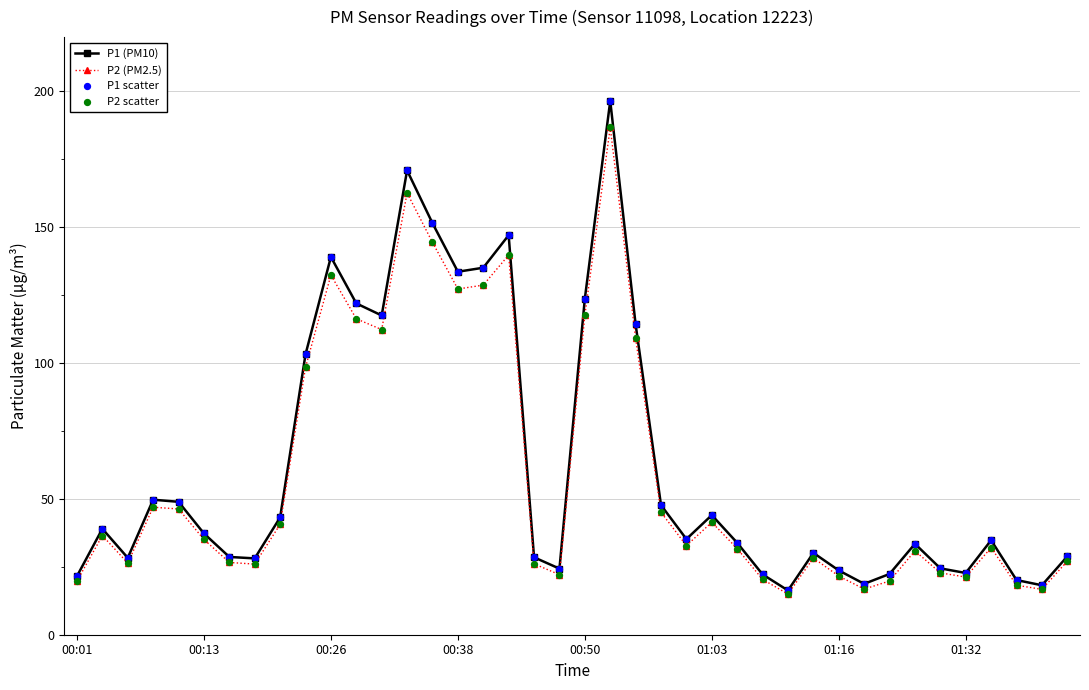

Which series has the largest total across all categories?

P1 (PM10)